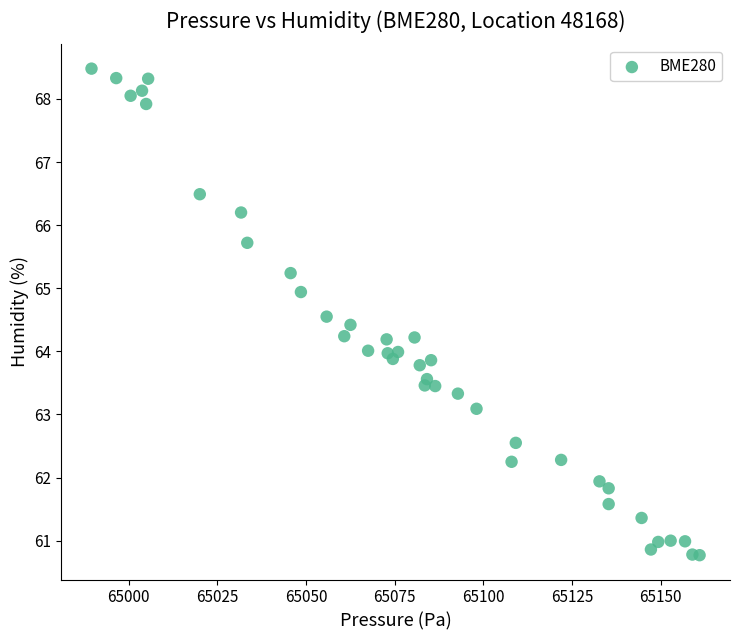

What is the range of X values (max minus min)?

171.4